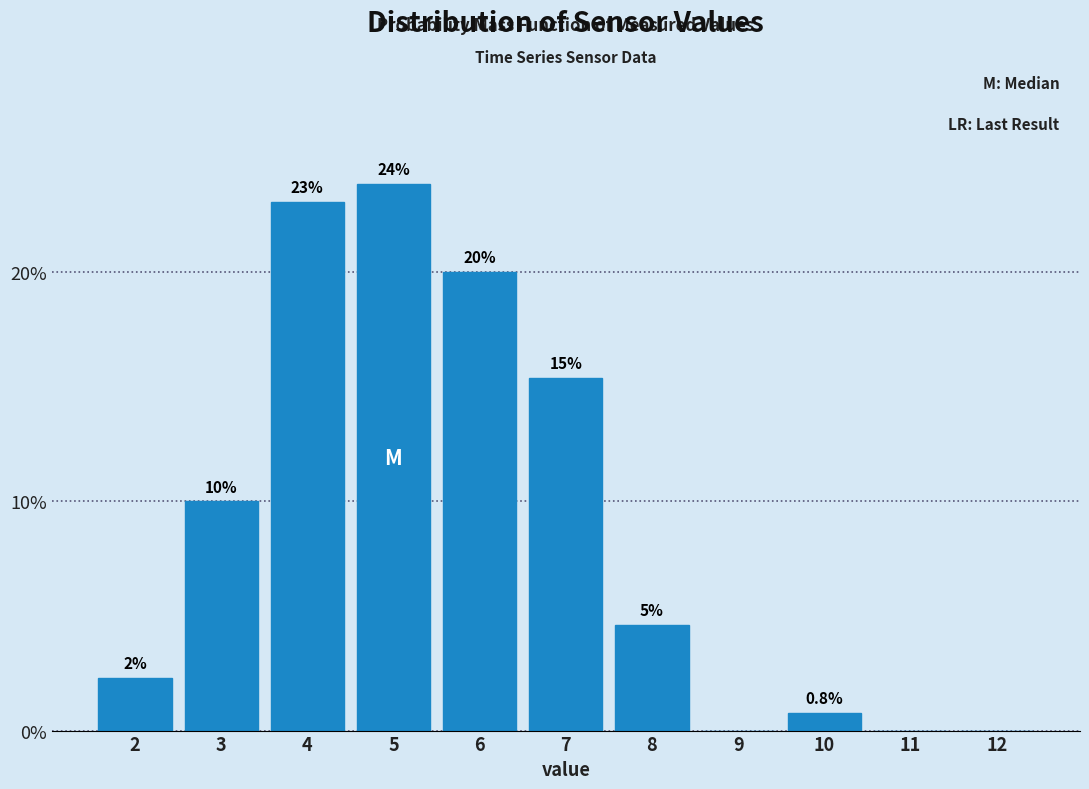

Reading right to left, what are all the values shown in this chart?

12=0.0	11=0.0	10=0.8	9=0.0	8=4.6	7=15.4	6=20.0	5=23.8	4=23.1	3=10.0	2=2.3